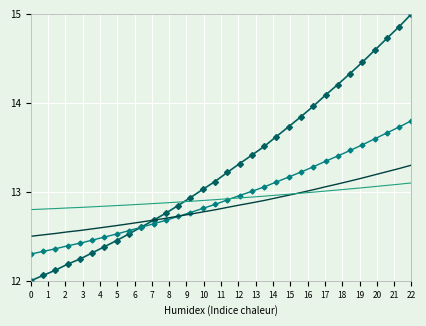

What is the greatest value displayed?

15.0